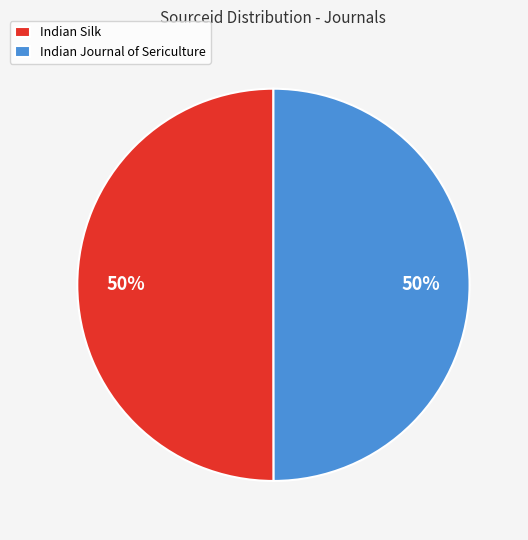

Approximately how many times larger is the value at Indian Silk compared to Indian Journal of Sericulture?

1.0